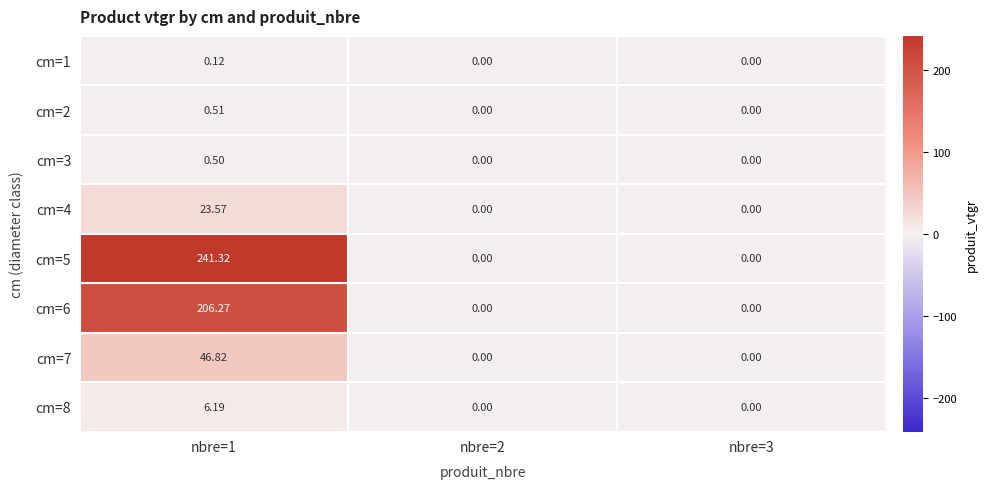

What is the maximum value shown in the chart?

241.3